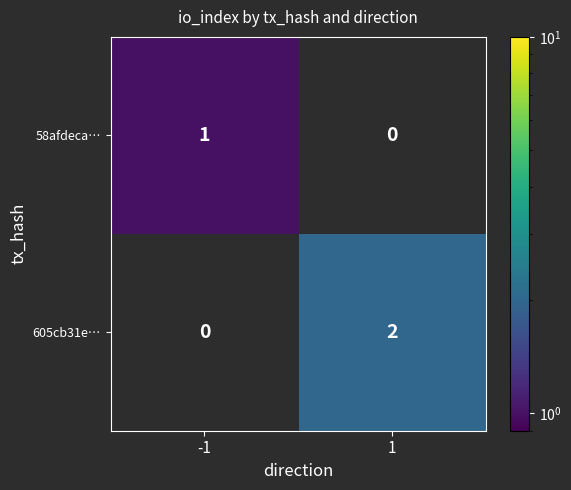

What is the highest value of the 58afdeca… series?

1.0